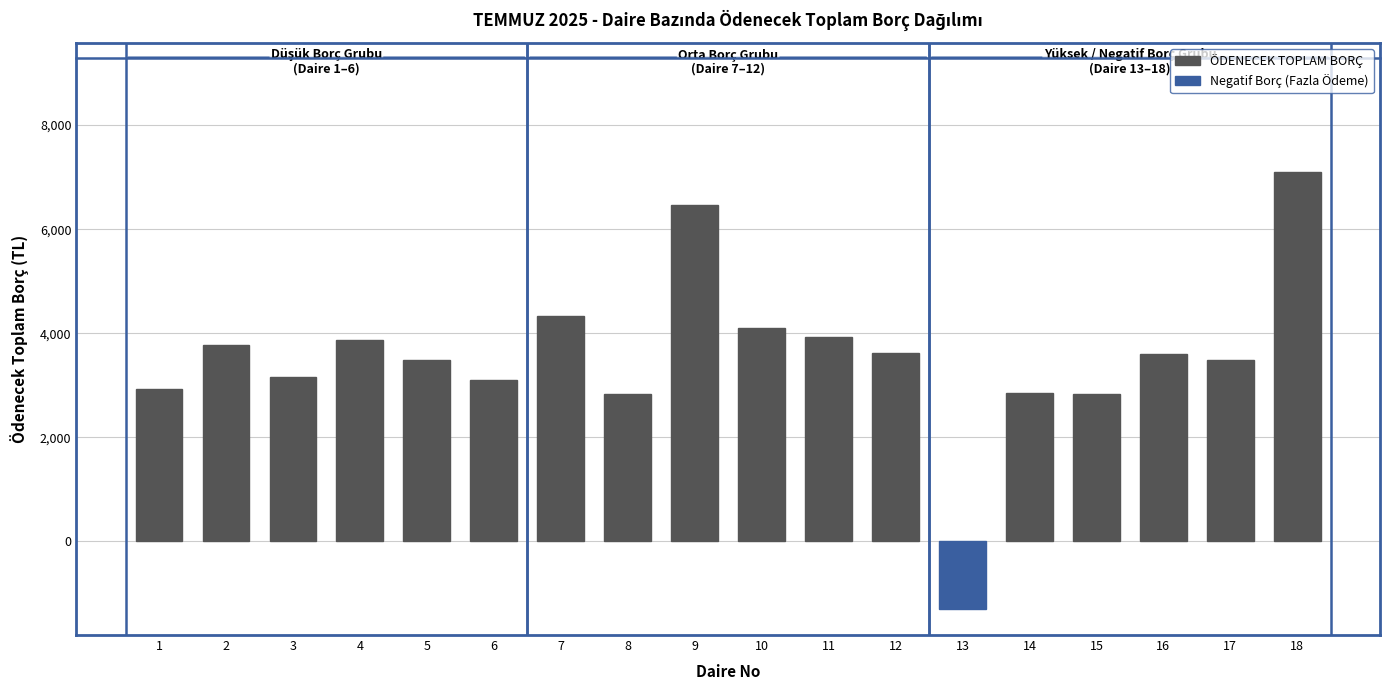

The value at 4 is 3866.4. True or false?

True